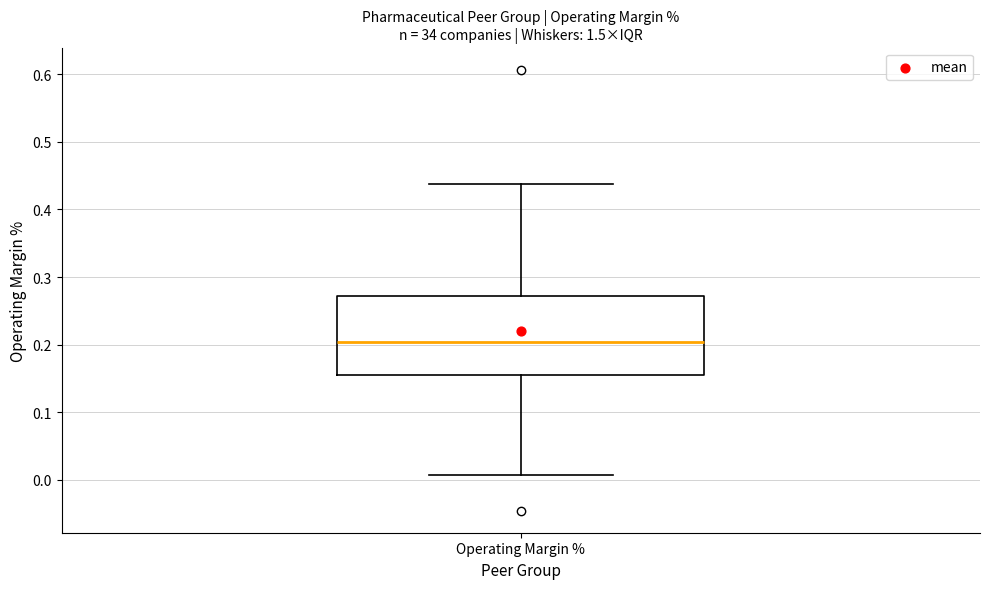

Read this box plot against the y-axis: the position of the median line, the range covered by the box, and the ends of both whiskers. The values are not printed on the chart, so give them approximately, as read against the axis.

median 0.20, box 0.16 to 0.27, whiskers 0.01 to 0.44